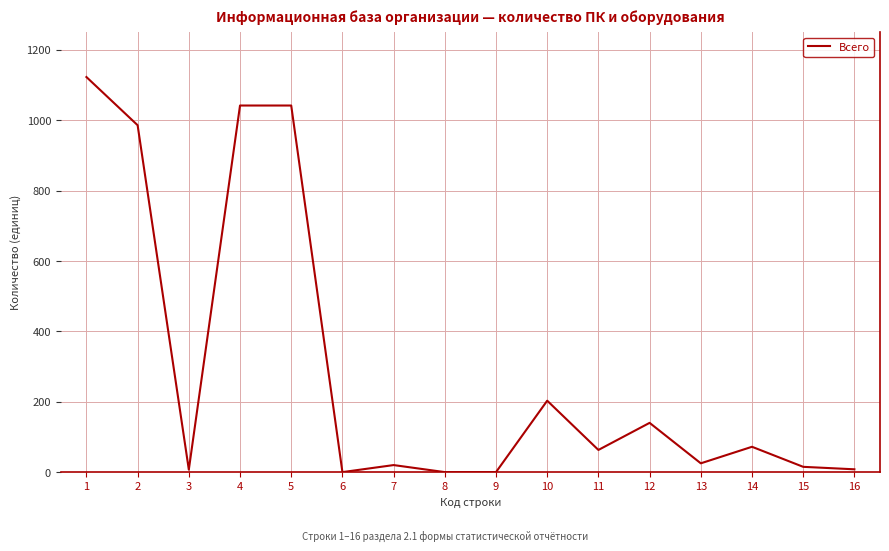

Is it true that the value at 6 is -373?

False